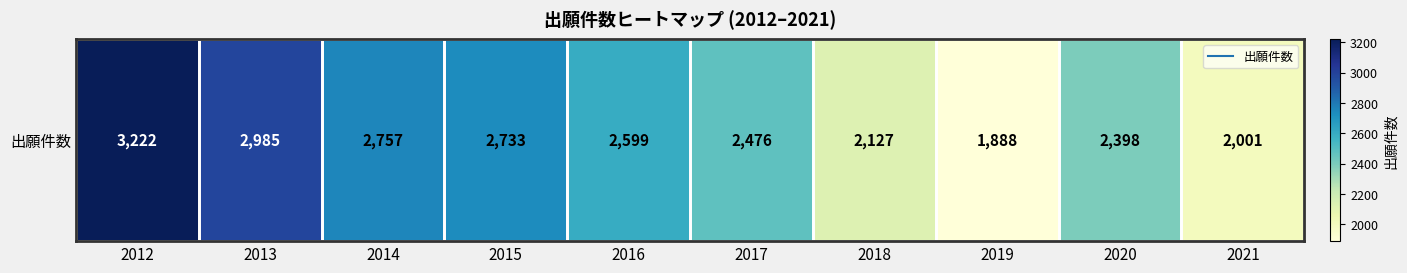

Where is the data nearest to the value 2555?

2016